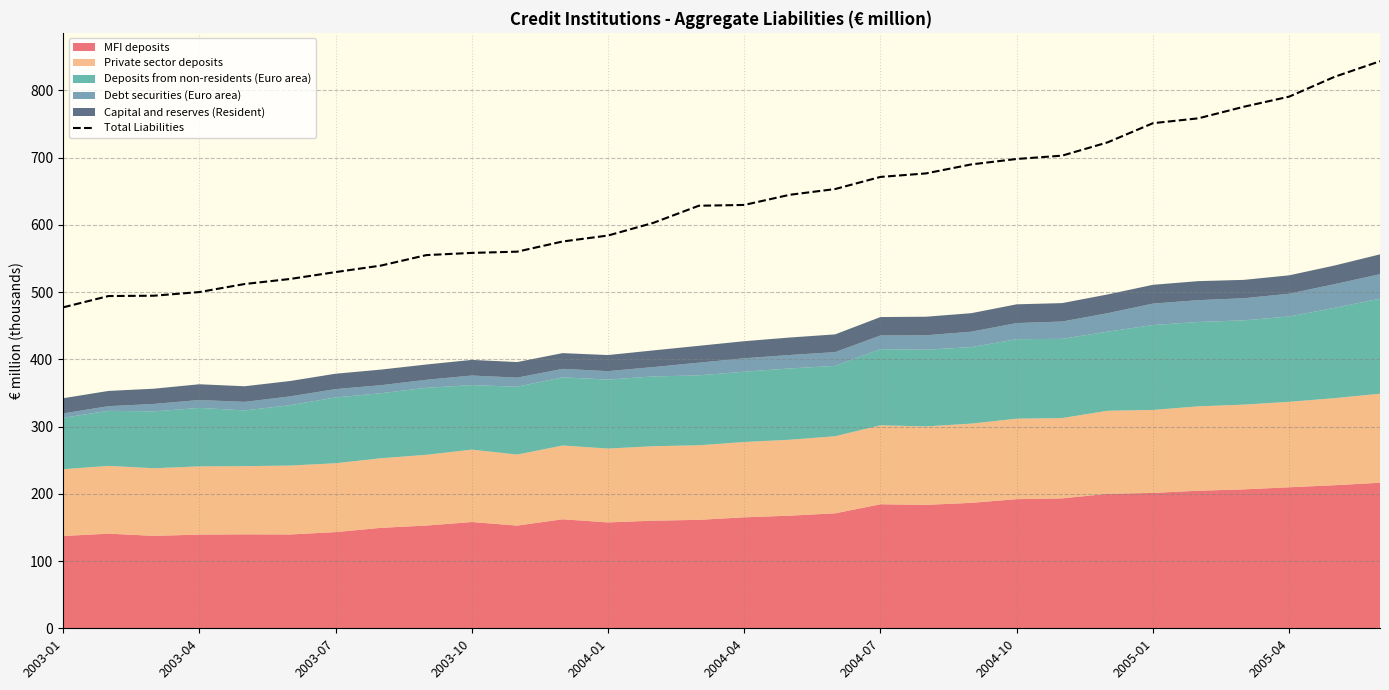

The value of Total Liabilities at 2003-10 is 795.2. True or false?

False